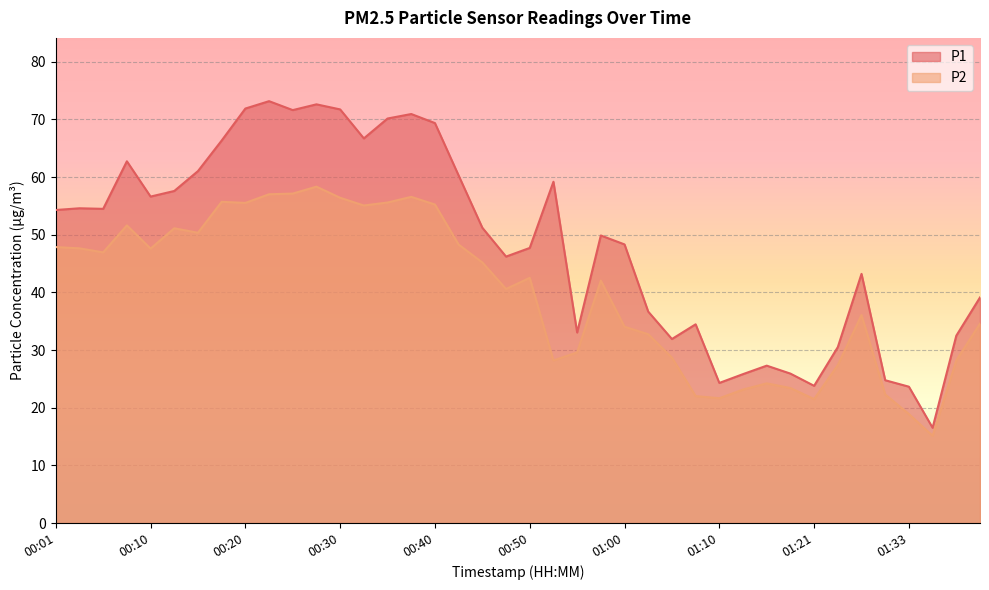

True or false: P2 and P1 cross at least once.

False